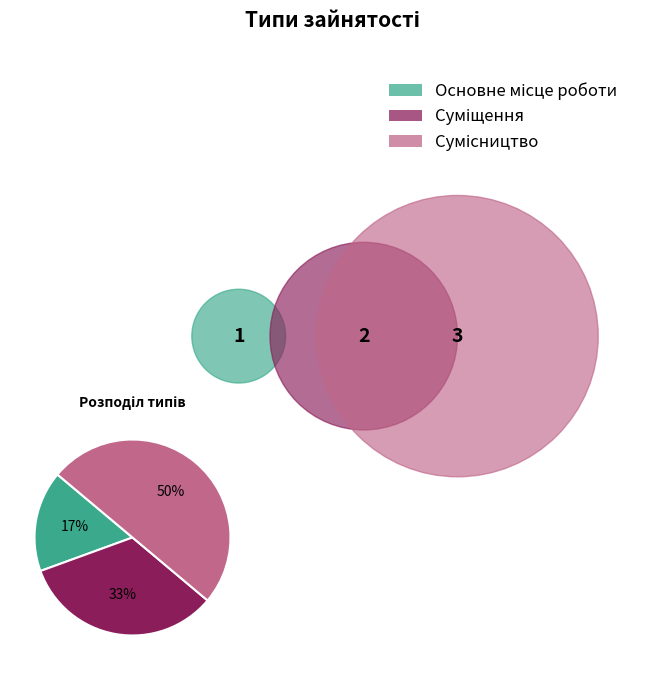

To the nearest percent, what is the difference between the largest and smallest slice percentages?

33%